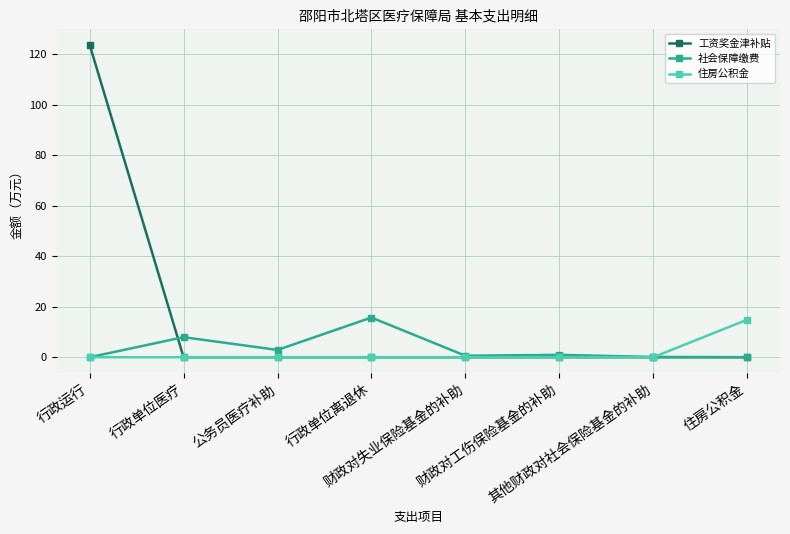

Which series has the largest total across all categories?

工资奖金津补贴